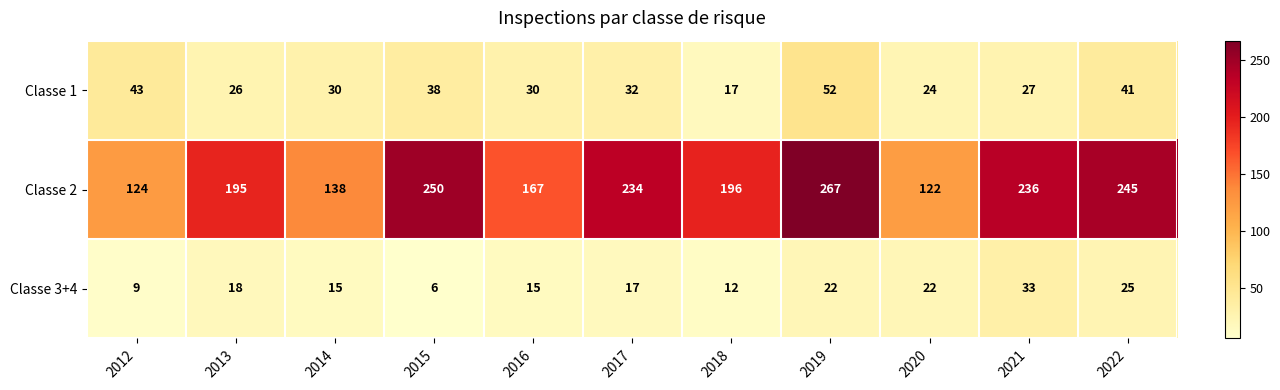

The value of Classe 2 at 2018 is 196. True or false?

True